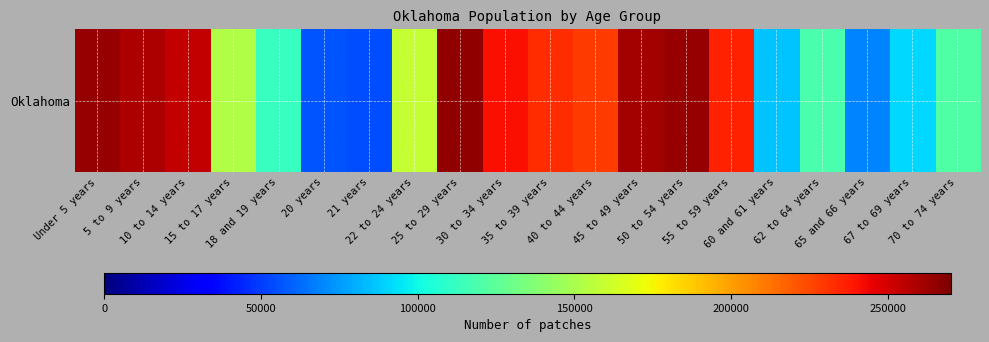

The value at 15 to 17 years is 152540. True or false?

True